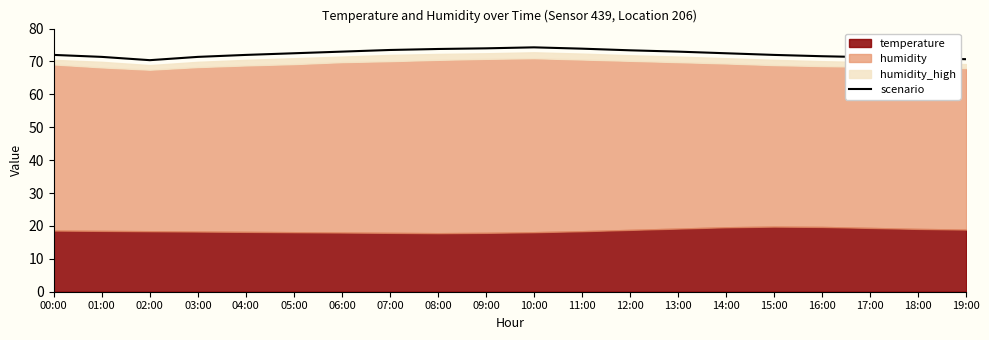

Reading left to right, list all the values displayed in this chart.

00:00=72.0	01:00=71.4	02:00=70.4	03:00=71.4	04:00=72.0	05:00=72.5	06:00=73.0	07:00=73.5	08:00=73.8	09:00=74.0	10:00=74.3	11:00=73.9	12:00=73.4	13:00=73.0	14:00=72.5	15:00=72.0	16:00=71.6	17:00=71.3	18:00=71.0	19:00=70.7